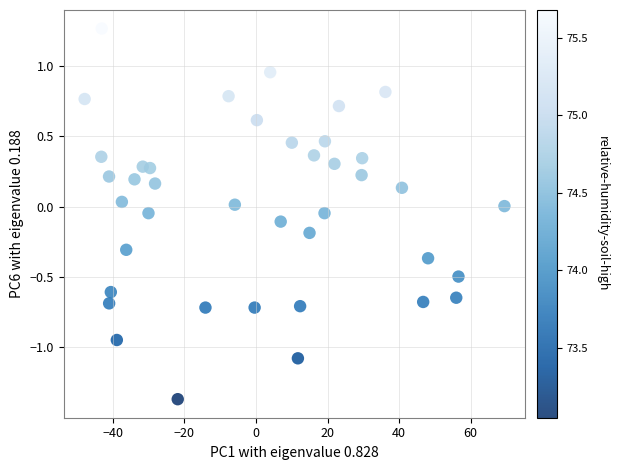

What is the range of Y values (max minus min)?

2.6